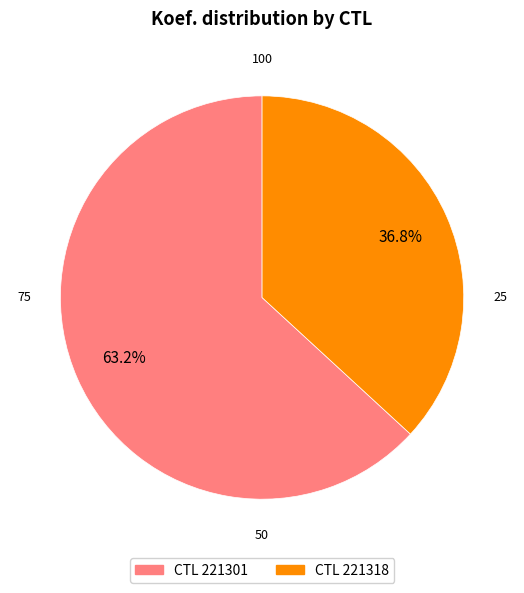

How many segments does this pie chart have?

2